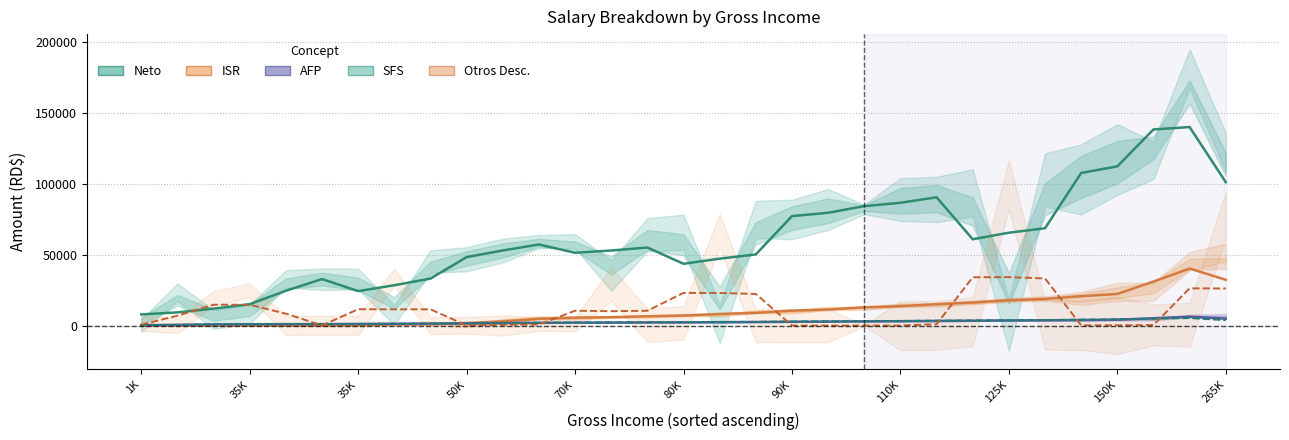

Rank the series at 23 from lowest to highest value.

AFP, SFS, ISR, Otros Desc., Neto